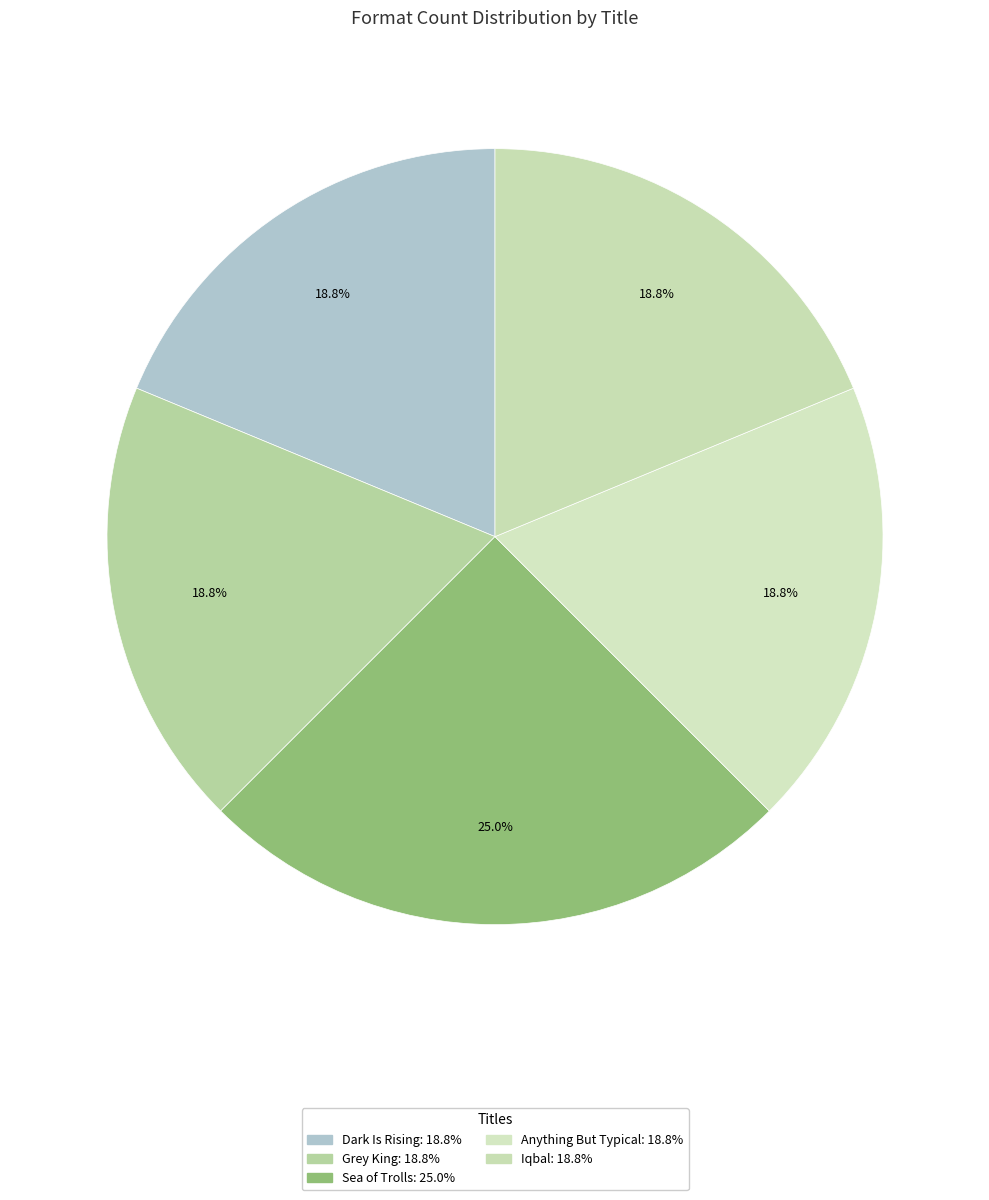

Does Dark Is Rising represent more than half of the total?

No